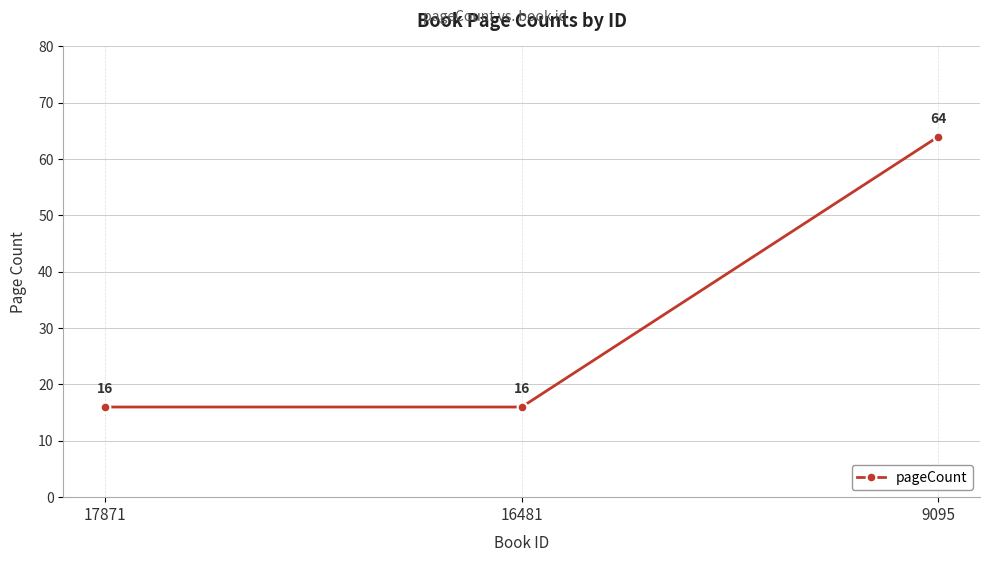

What is the minimum value shown in the chart?

16